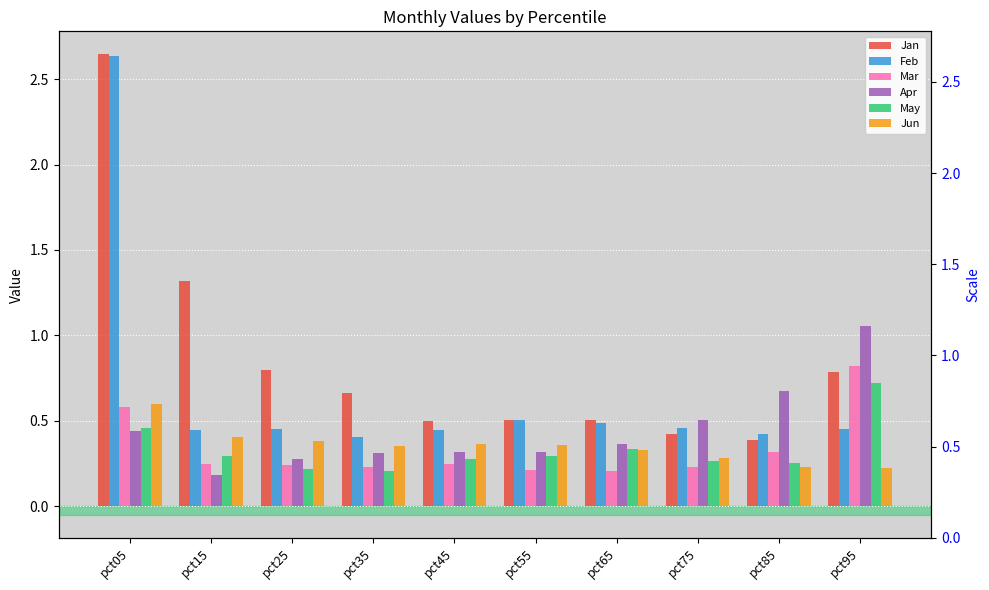

Which series has the largest range (max minus min)?

Jan